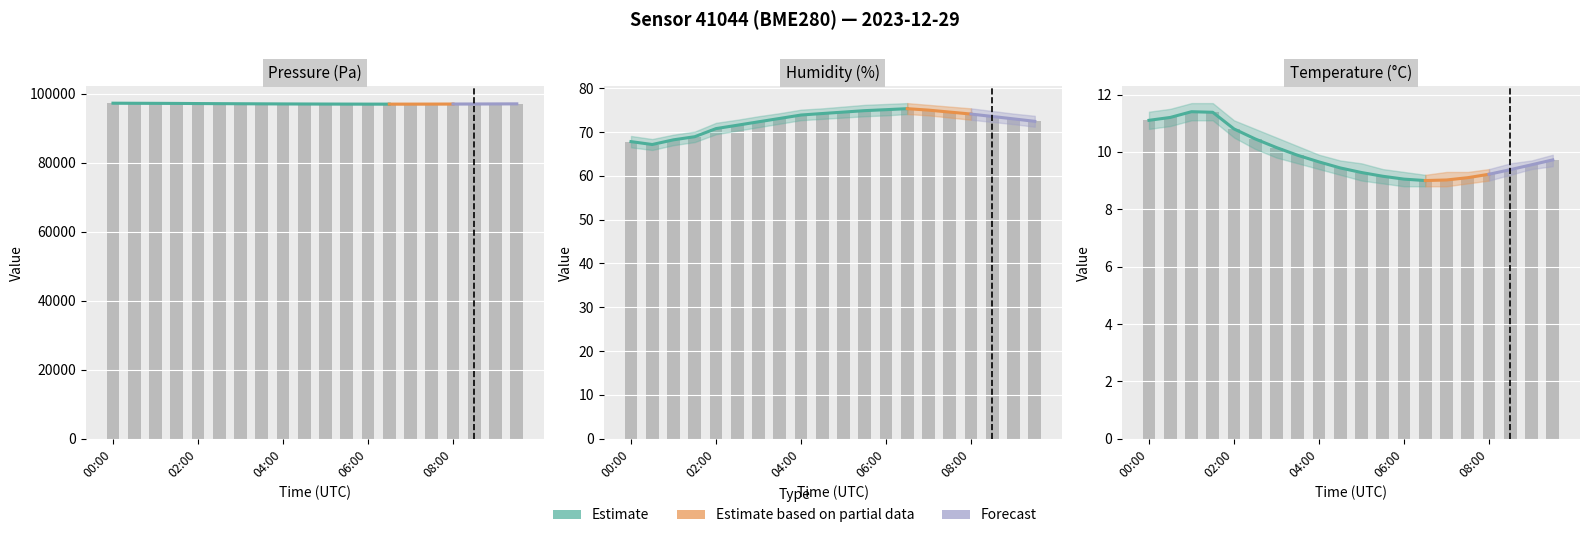

What is the total value across all series at 03:30?

97205.8